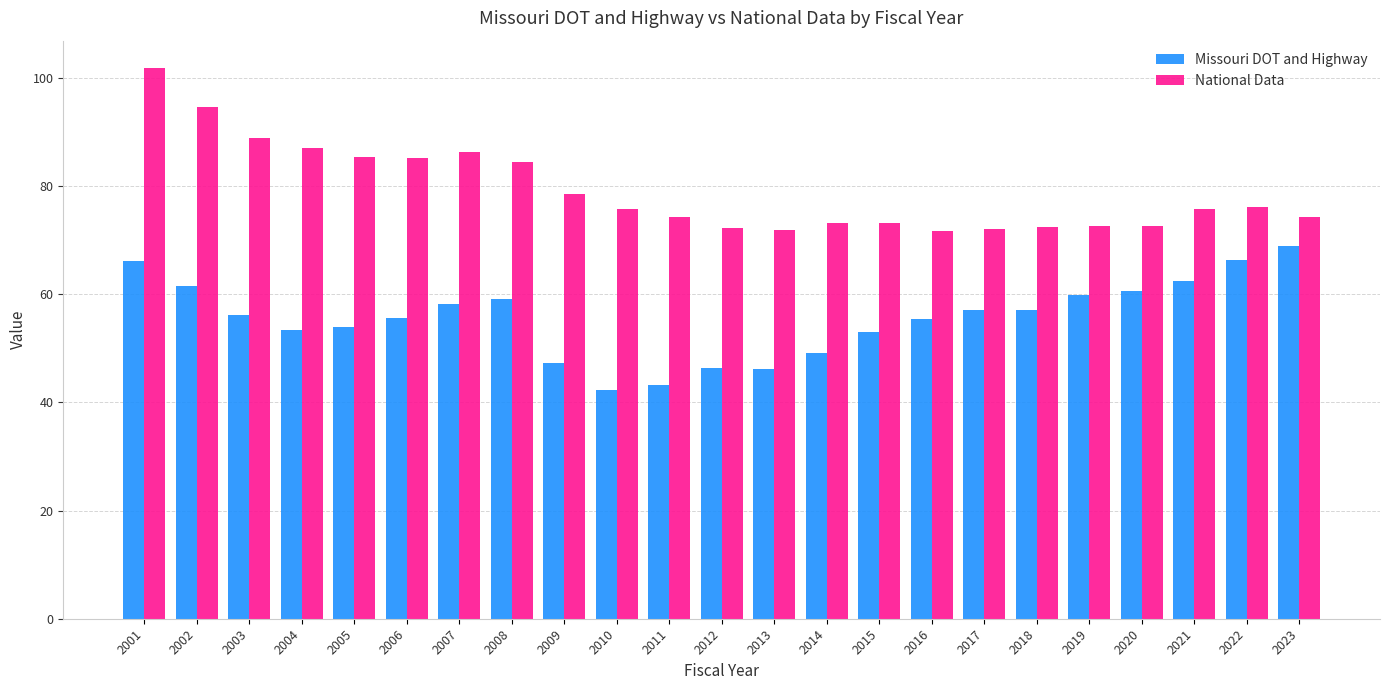

What is the difference between the second highest and minimum values in the Missouri DOT and Highway series?

24.1